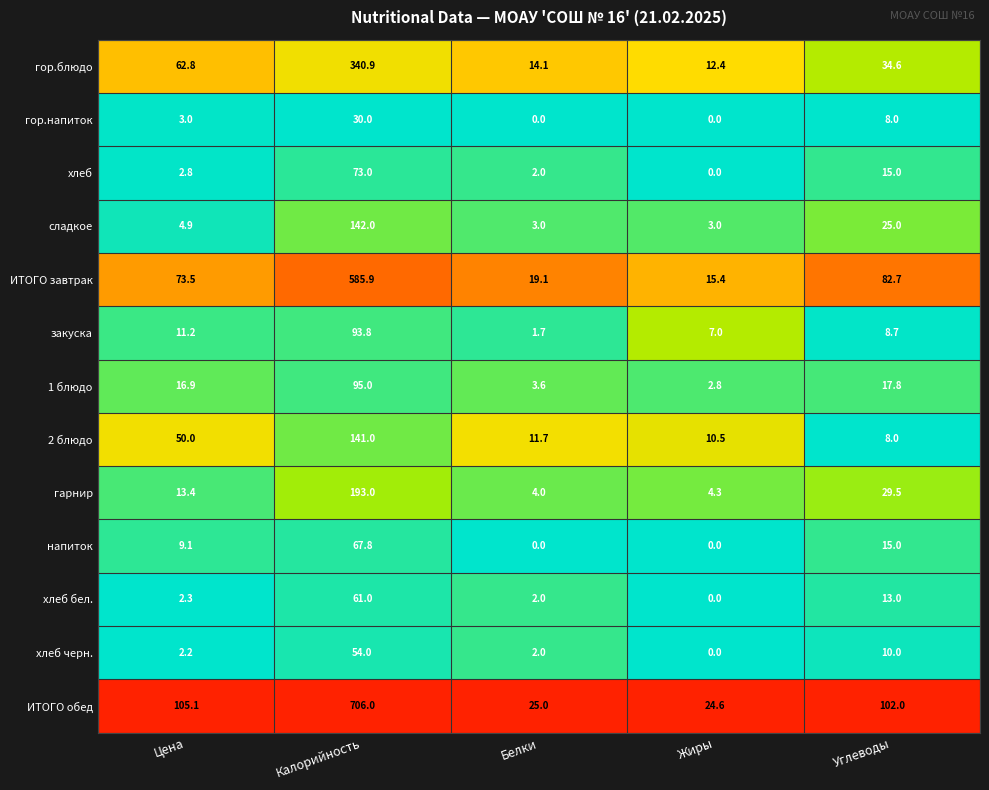

Read the гарнир value at Цена.

13.4